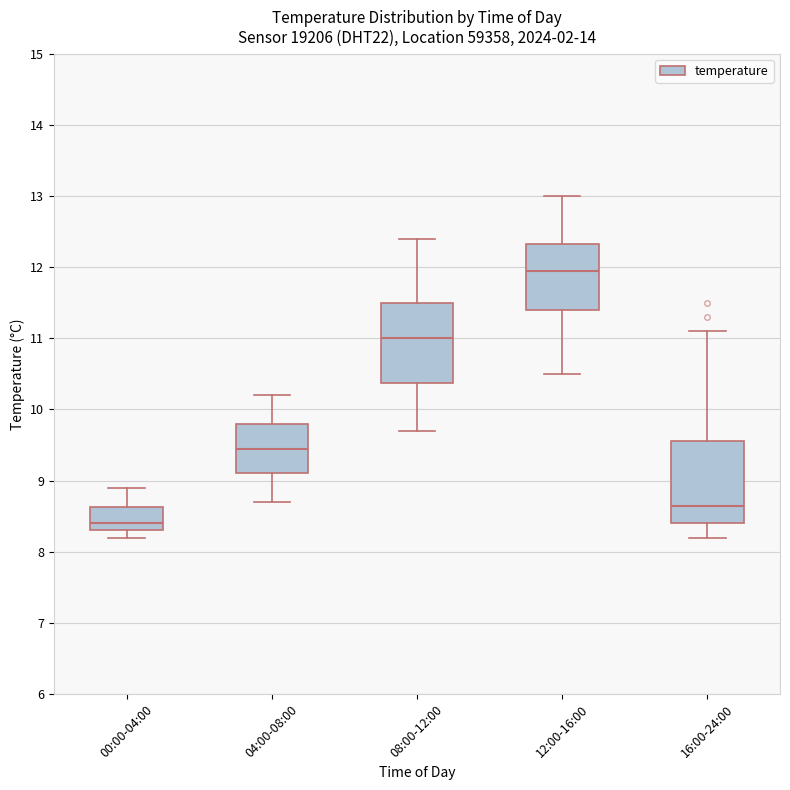

Reading left to right, transcribe this box plot: for each box, give where its median line is, the range the box spans, and where its two whiskers end, as read against the y-axis. The values are not printed on the chart, so give them approximately, as read against the axis.

00:00-04:00: median 8.4, box 8.3 to 8.6, whiskers 8.2 to 8.9
04:00-08:00: median 9.5, box 9.1 to 9.8, whiskers 8.7 to 10.2
08:00-12:00: median 11.0, box 10.4 to 11.5, whiskers 9.7 to 12.4
12:00-16:00: median 12.0, box 11.4 to 12.3, whiskers 10.5 to 13.0
16:00-24:00: median 8.7, box 8.4 to 9.6, whiskers 8.2 to 11.1